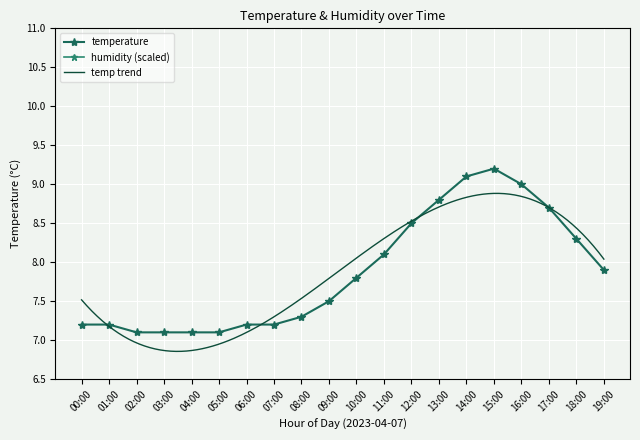

Rank the categories by value from highest to lowest.

15:00, 14:00, 16:00, 13:00, 17:00, 12:00, 18:00, 11:00, 19:00, 10:00, 09:00, 08:00, 00:00, 01:00, 06:00, 07:00, 02:00, 03:00, 04:00, 05:00